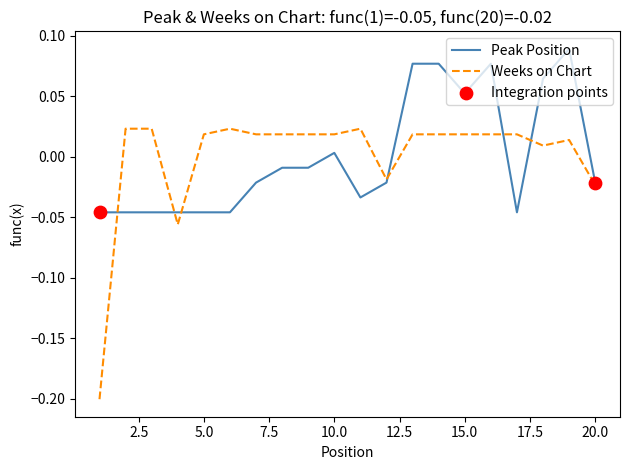

Which series has the widest spread of values?

Weeks on Chart